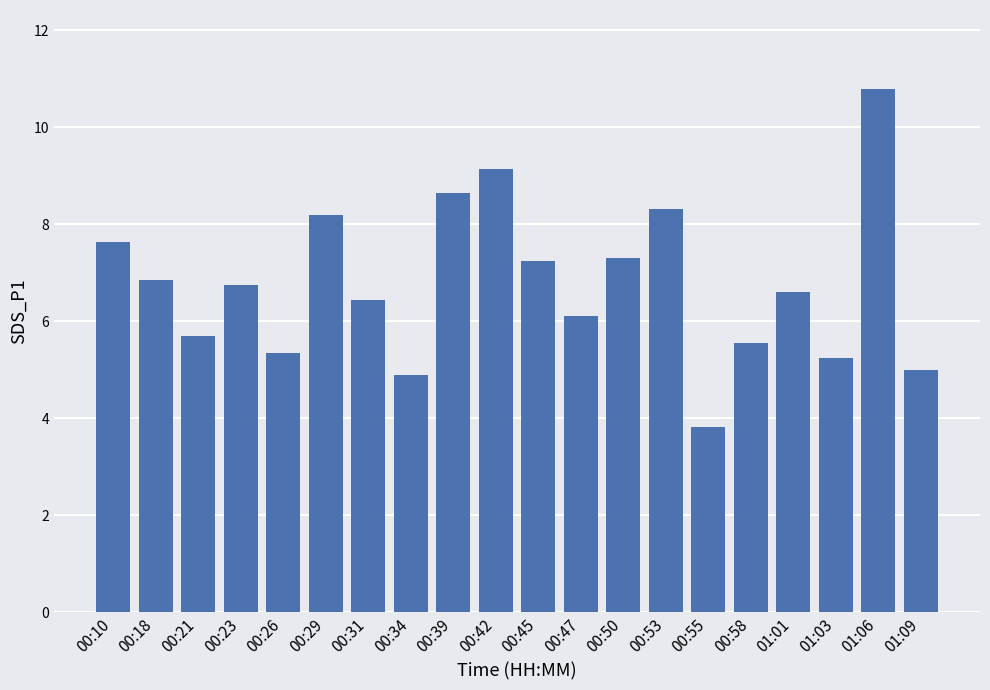

What is the label of the 2nd bar from the right?

01:06